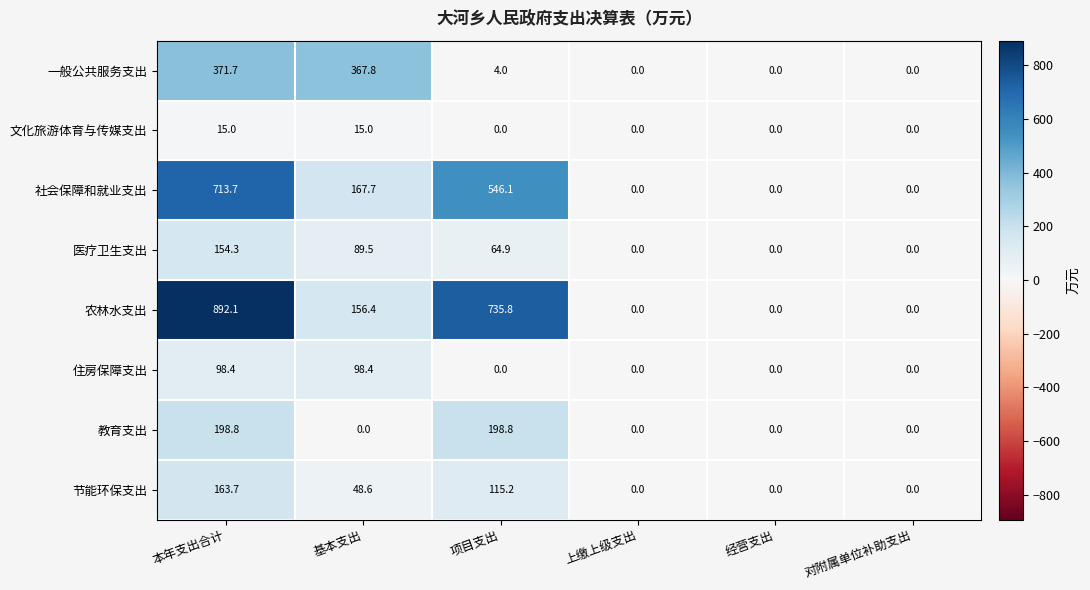

Which category has the highest value in the 医疗卫生支出 series?

本年支出合计